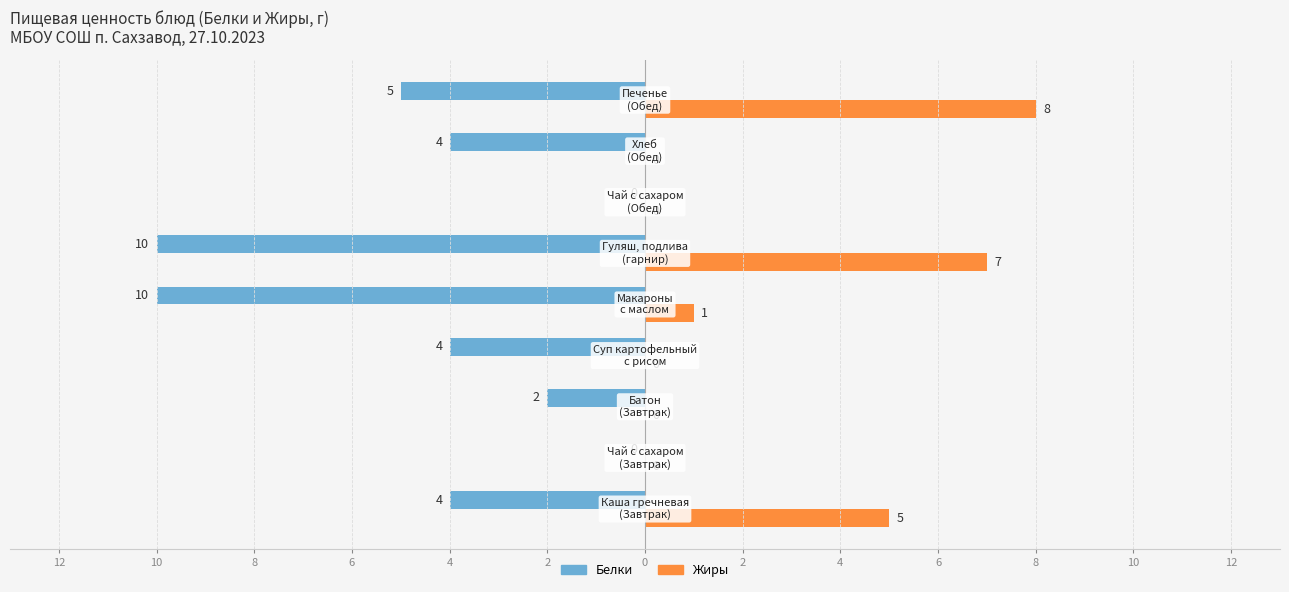

What is the difference between the second highest and second lowest values in the Белки series?

10